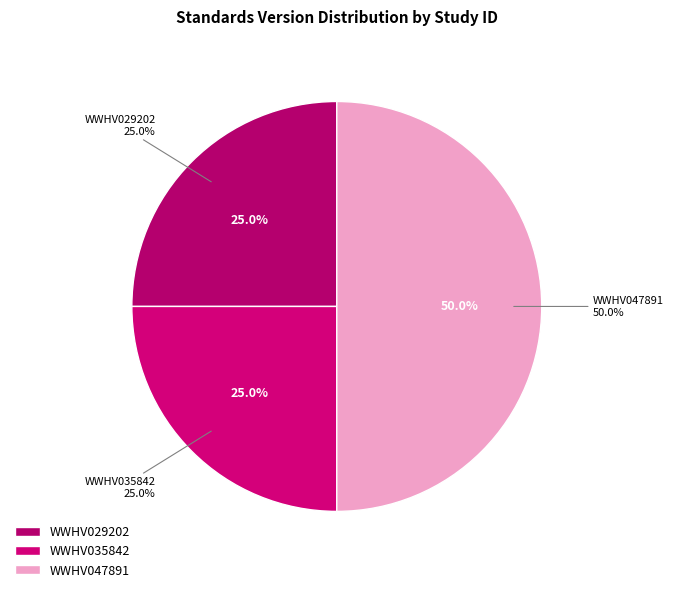

Rank the categories by value from highest to lowest.

WWHV047891, WWHV029202, WWHV035842